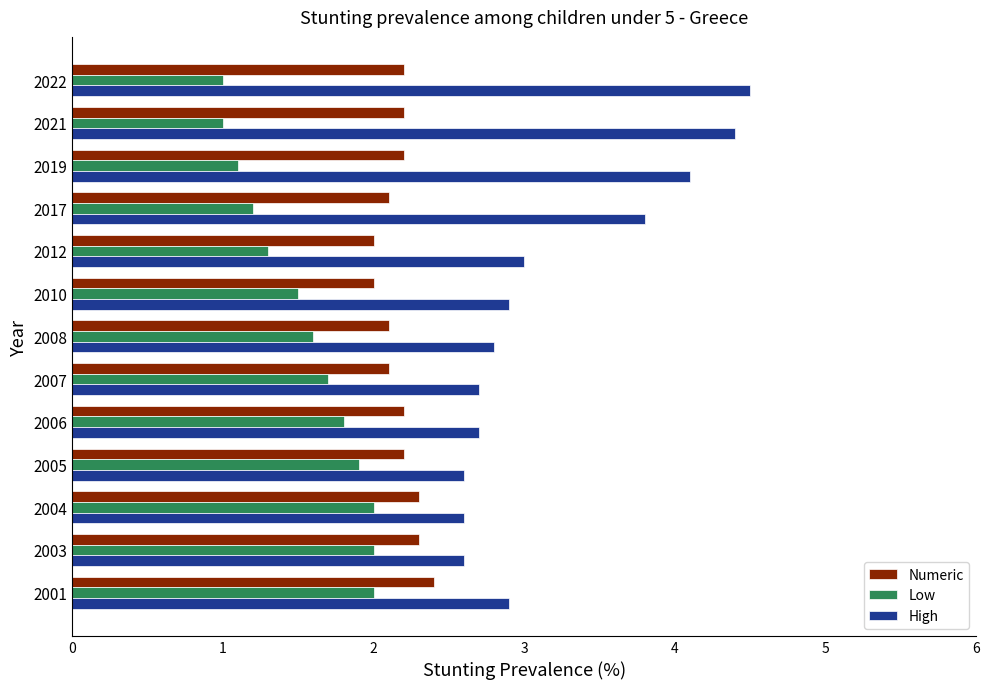

What is the minimum value for Low?

1.0